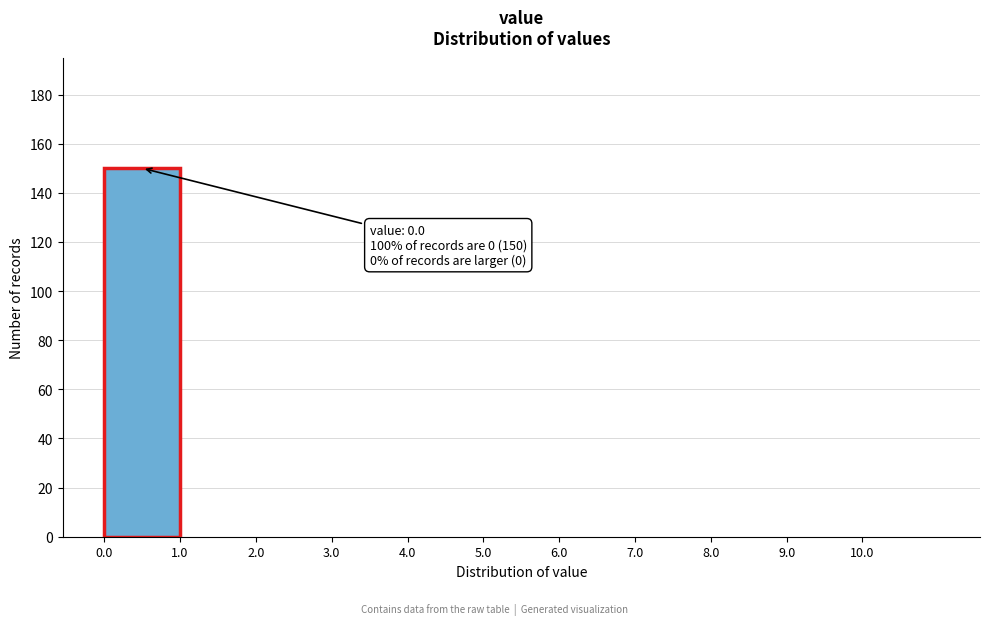

Reading left to right, transcribe all the data shown in this chart.

0.0=150	1.0=0	2.0=0	3.0=0	4.0=0	5.0=0	6.0=0	7.0=0	8.0=0	9.0=0	10.0=0